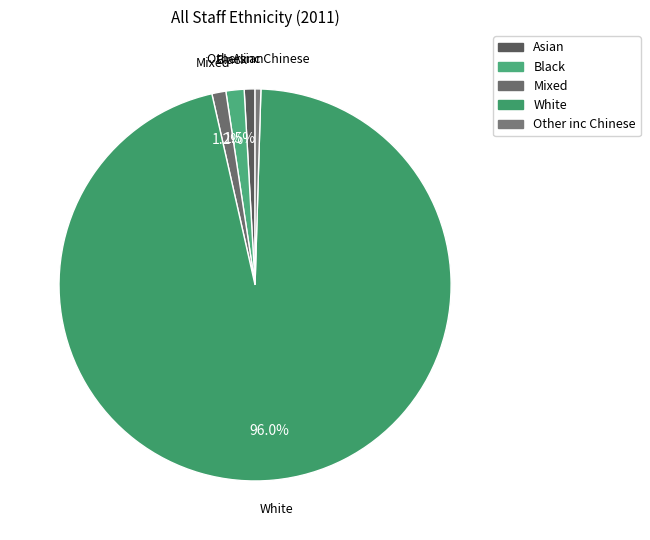

To the nearest percent, what is the difference between the largest and smallest slice percentages?

96%